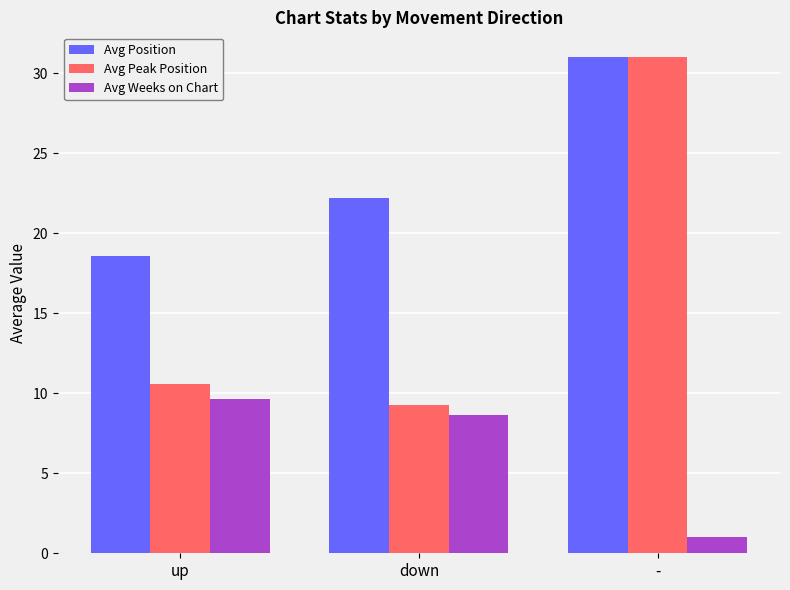

What is the sum of all Avg Position values?

71.8